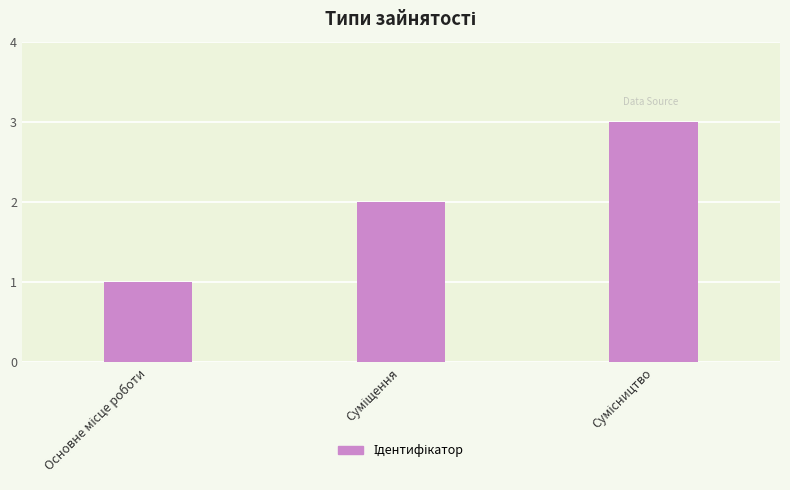

What is the sum of all values?

6